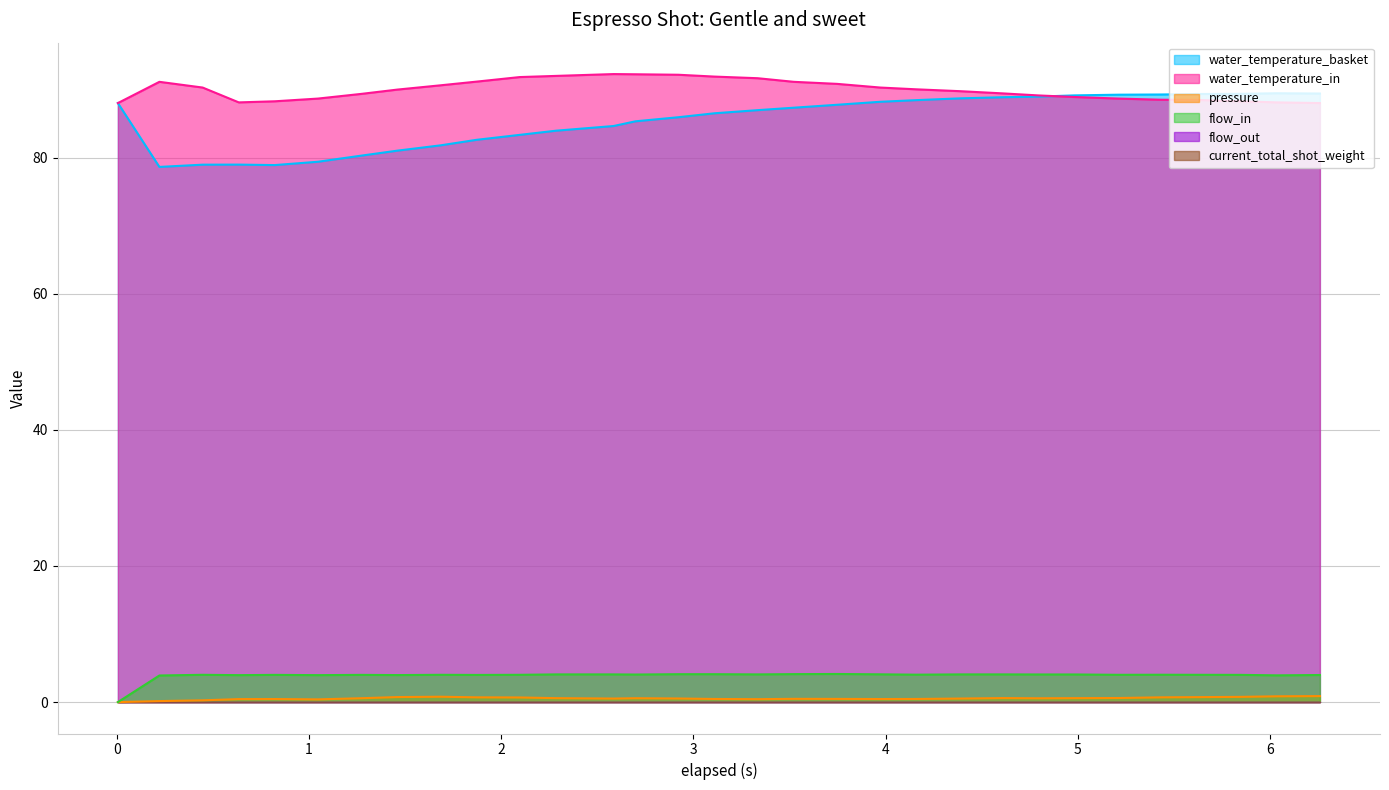

True or false: flow_in and pressure cross at least once.

False